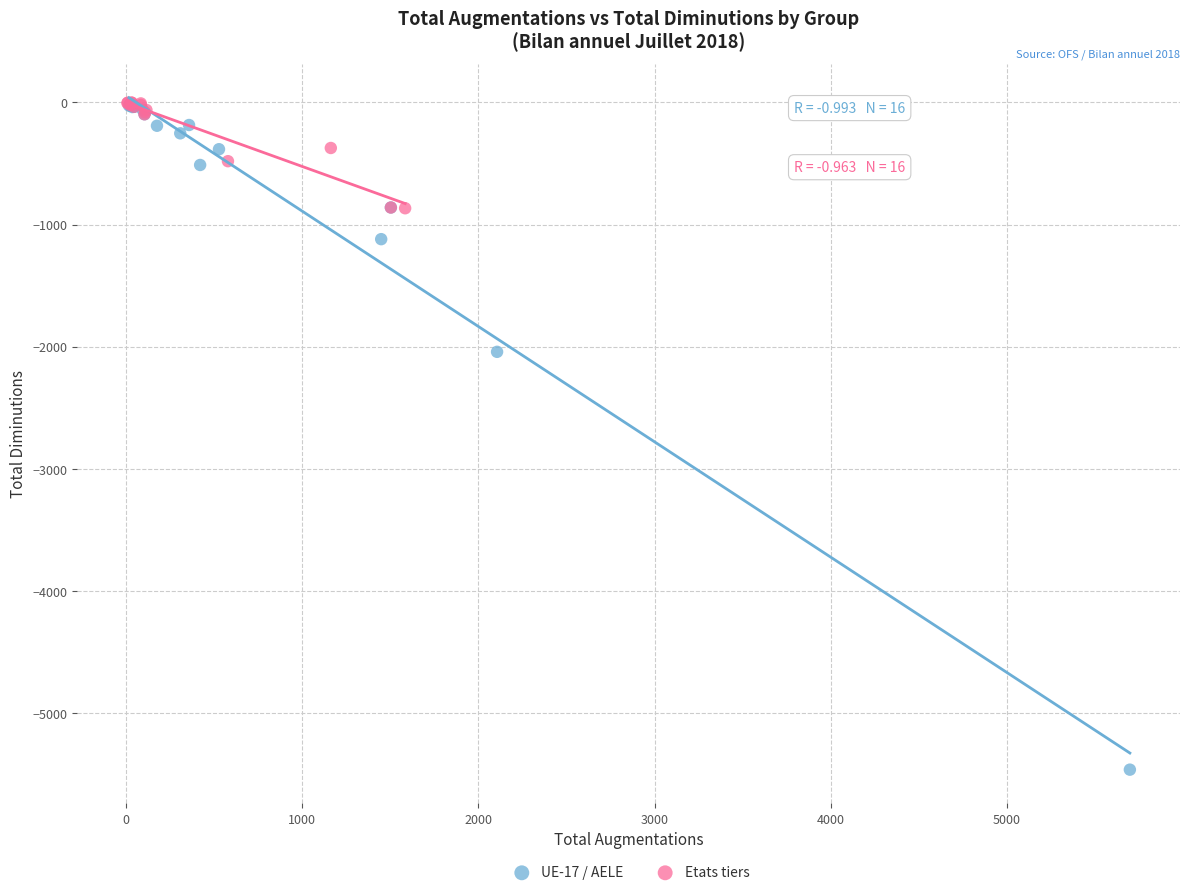

Which series contains the lowest Y value?

UE-17 / AELE